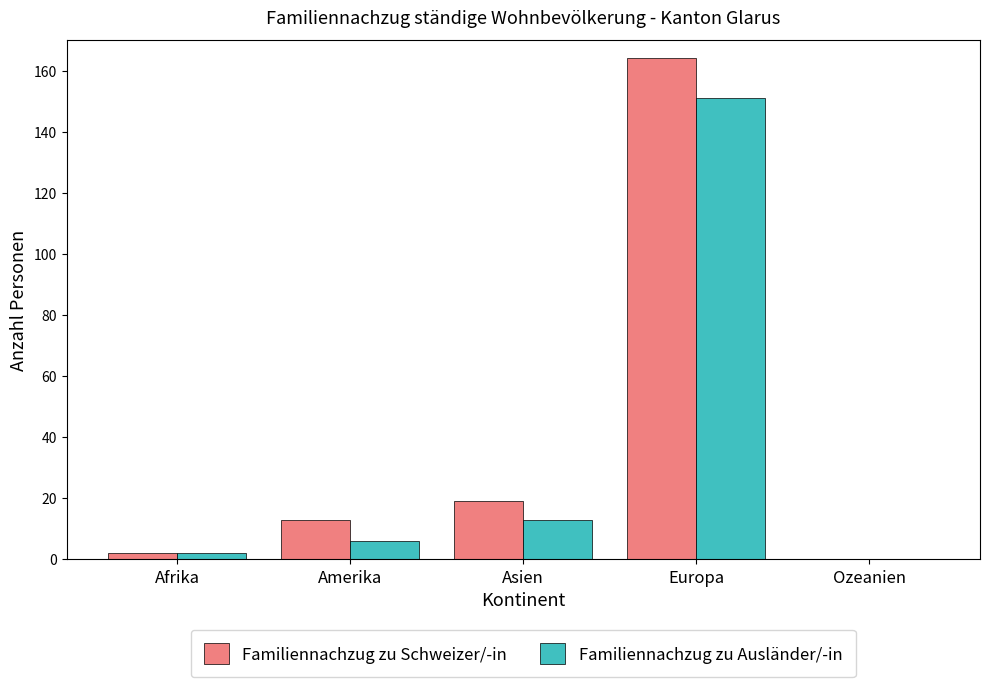

At which category is the sum across all series the highest?

Europa